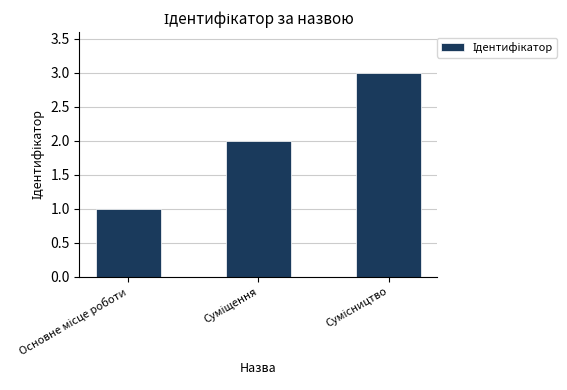

What is the maximum value shown in the chart?

3